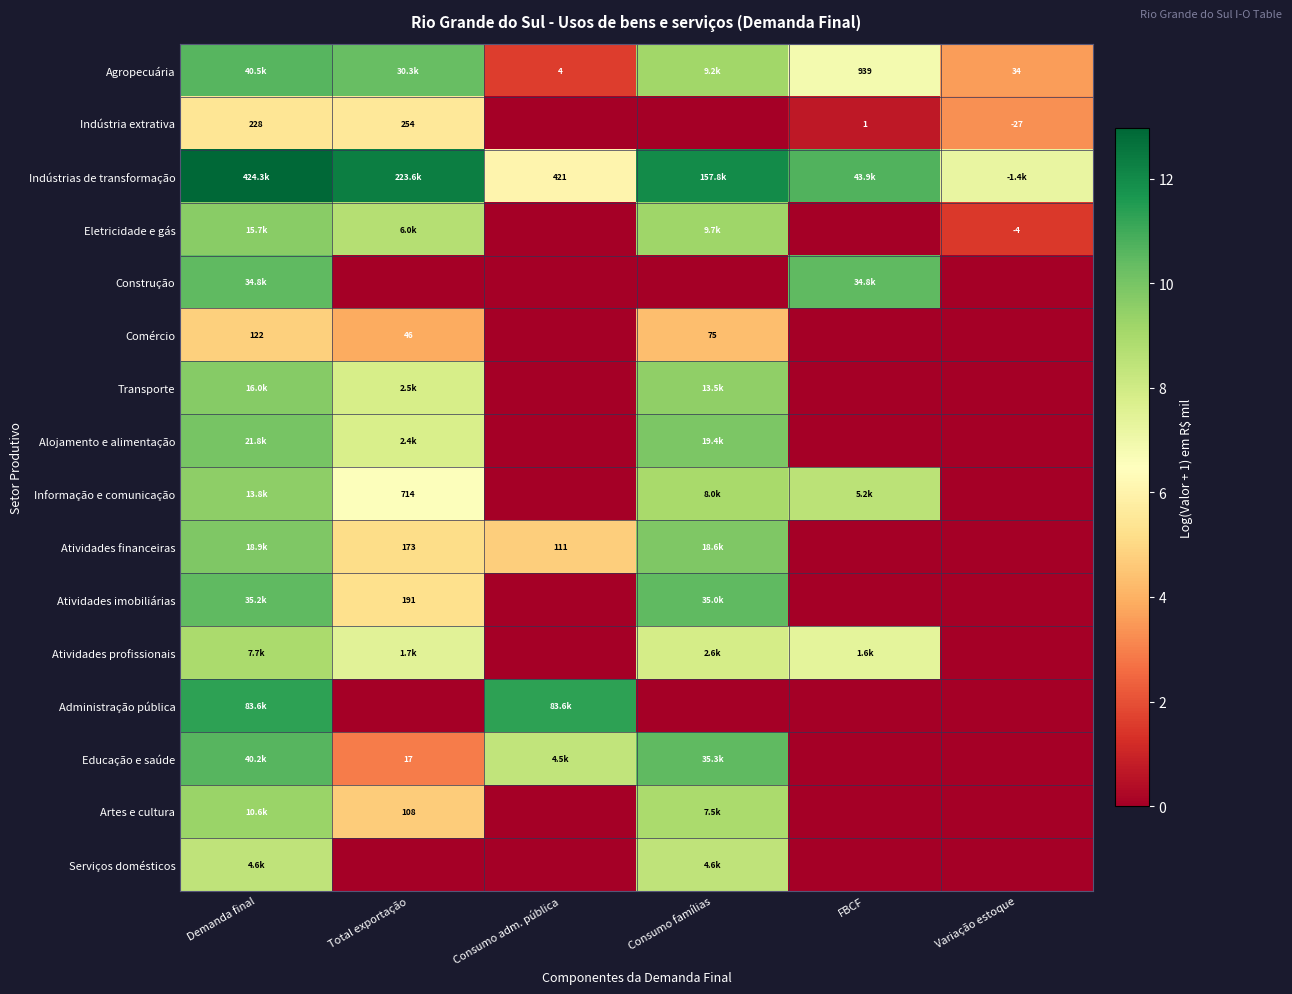

Is it true that Administração pública equals 5.2 at Demanda final?

False